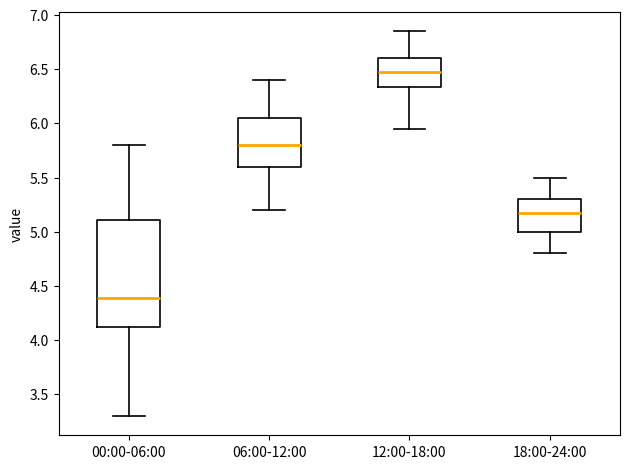

Which box is the tallest, from its lower edge to its upper edge?

00:00-06:00